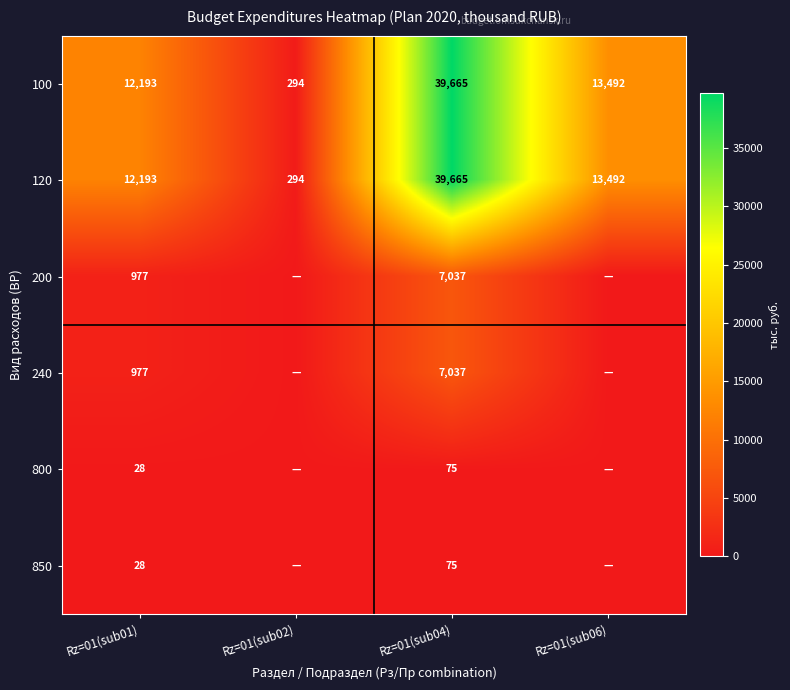

Which category has the highest value in the 120 series?

Rz=01(sub04)